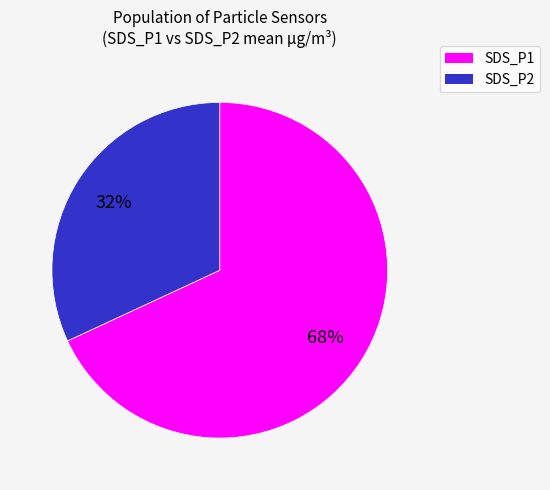

Count the number of slices in the pie.

2